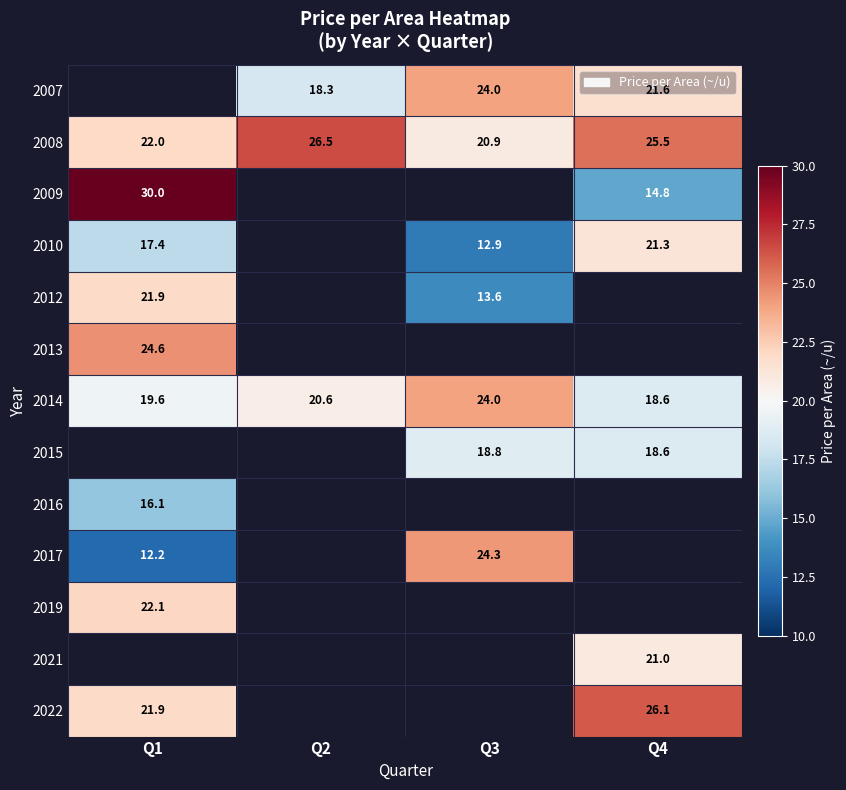

What is the difference between the 2017 values at Q3 and Q1?

12.1